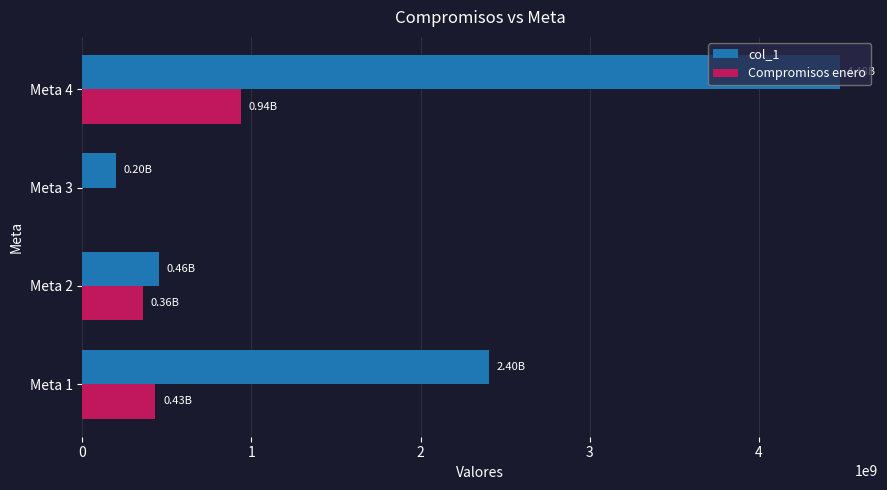

What is the greatest value displayed?

4476880640